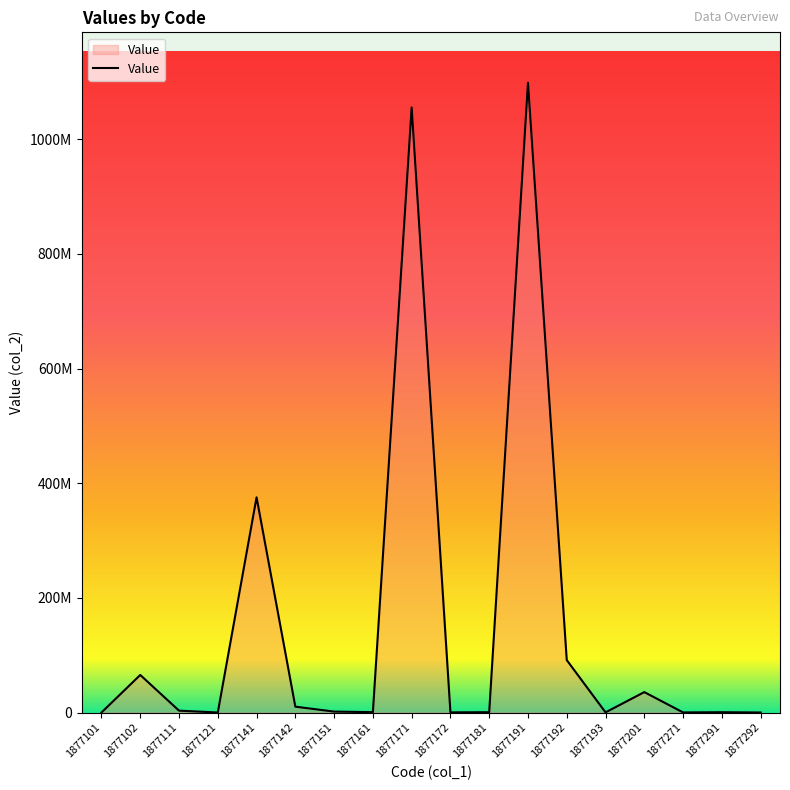

Does the chart display data point markers on the line(s)?

No